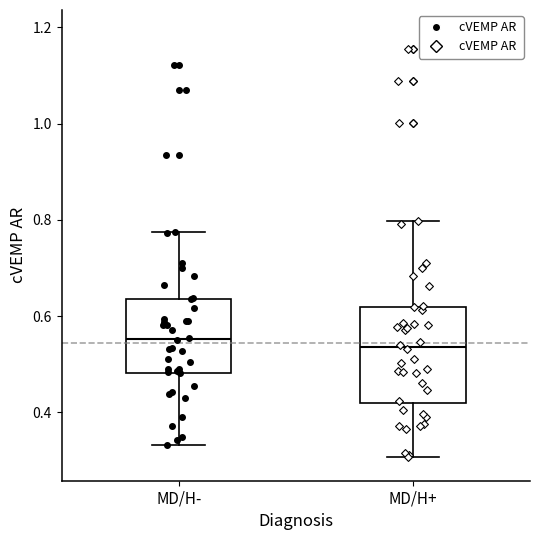

Reading left to right, transcribe this box plot: for each box, give where its median line is, the range the box spans, and where its two whiskers end, as read against the y-axis. The values are not printed on the chart, so give them approximately, as read against the axis.

MD/H-: median 0.56, box 0.48 to 0.64, whiskers 0.34 to 0.78
MD/H+: median 0.54, box 0.42 to 0.62, whiskers 0.30 to 0.80